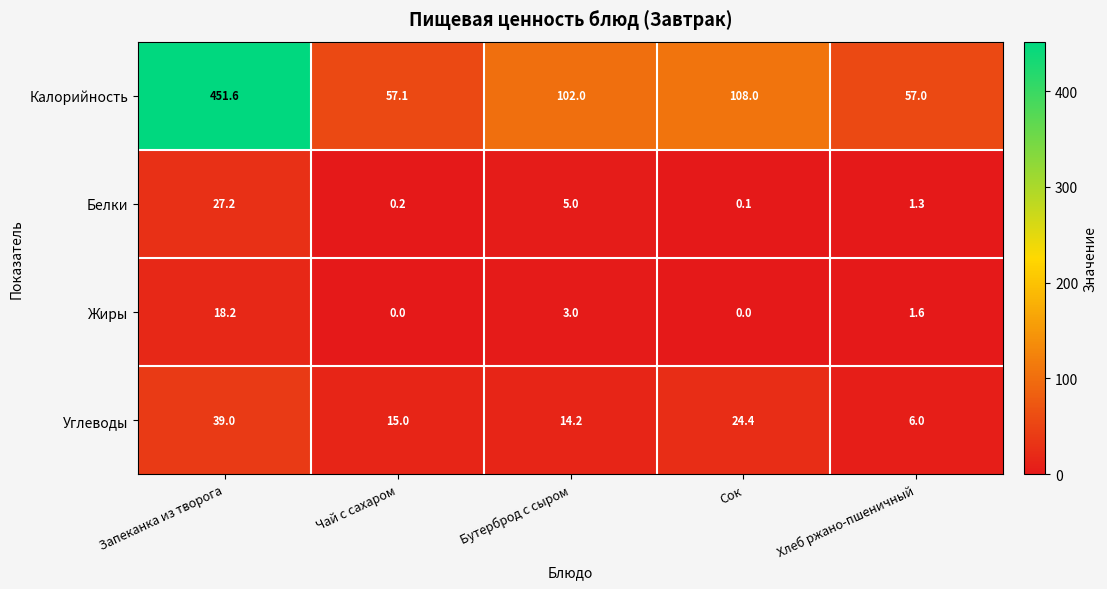

Between Чай с сахаром and Хлеб ржано-пшеничный, which series saw the biggest shift?

Углеводы